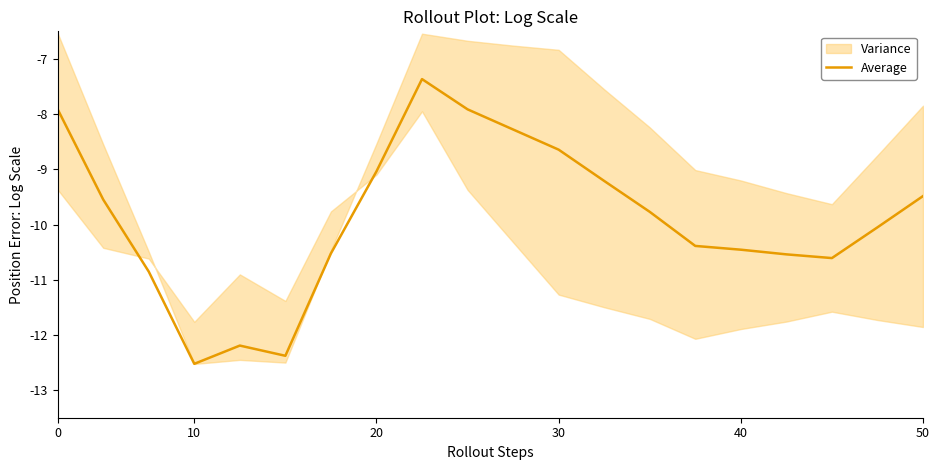

What is the value of the 7th point from the left?

-10.5